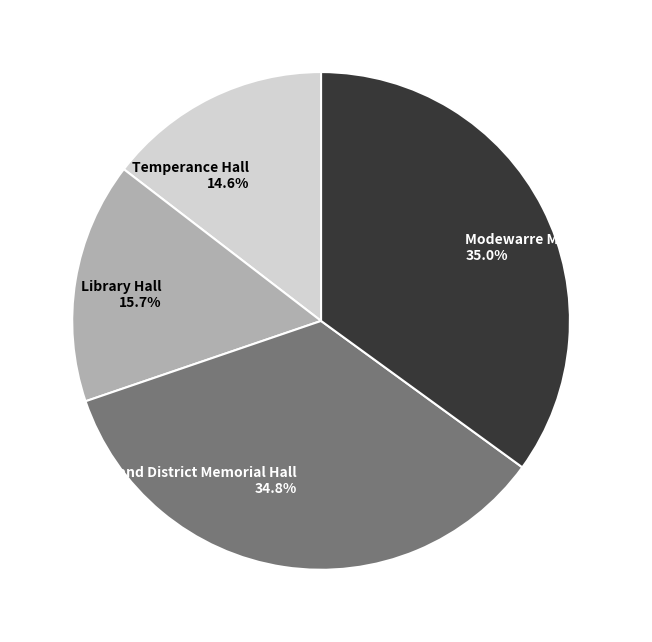

Is there a majority slice in this chart?

No